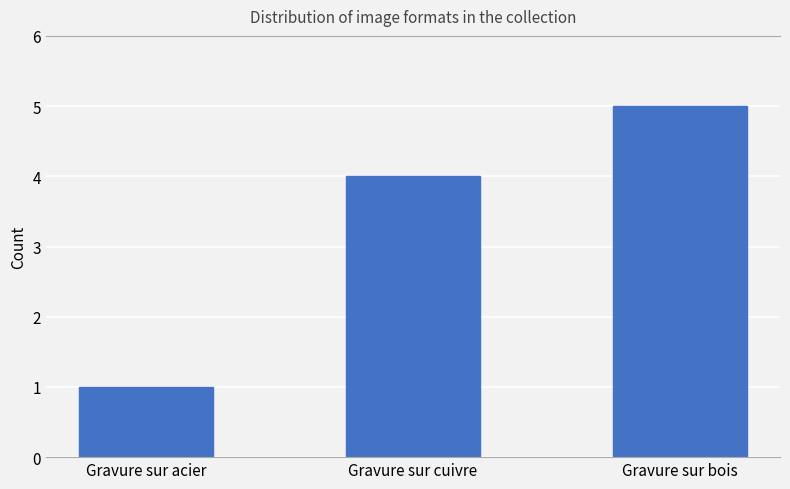

Are the bars horizontal?

No